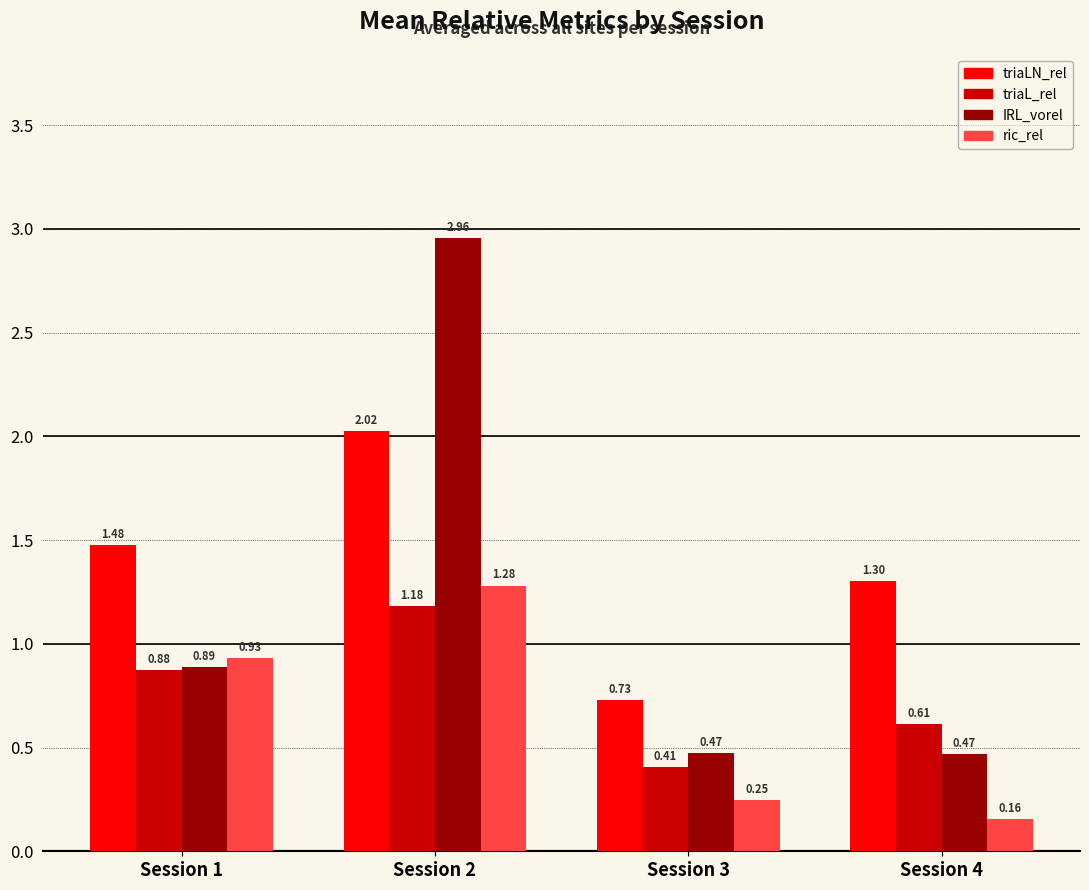

Count the IRL_vorel values in the range 0 to 2.

3